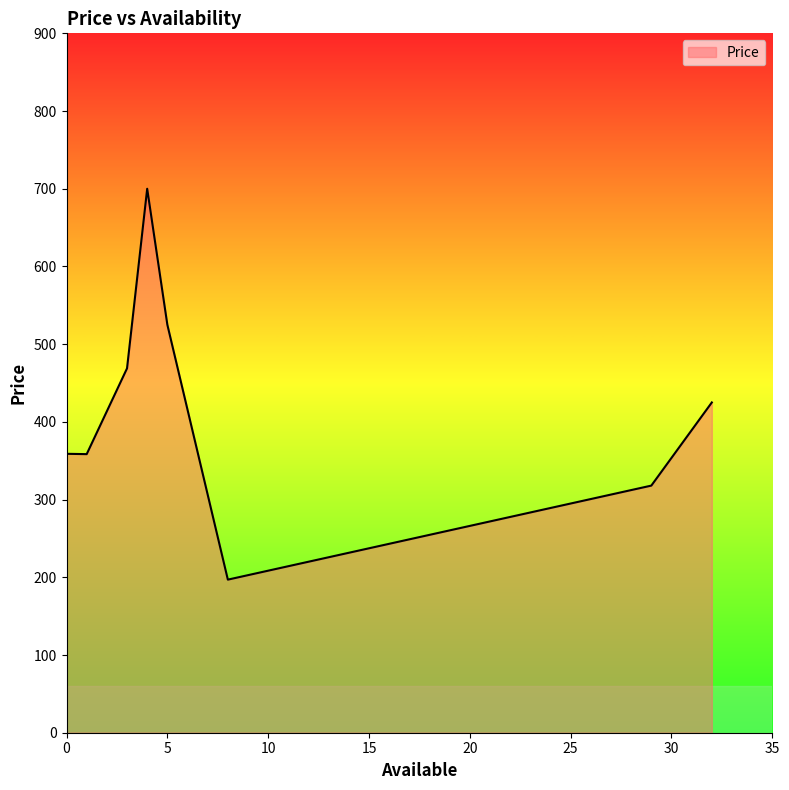

What is the difference between the maximum and minimum values?

503.0